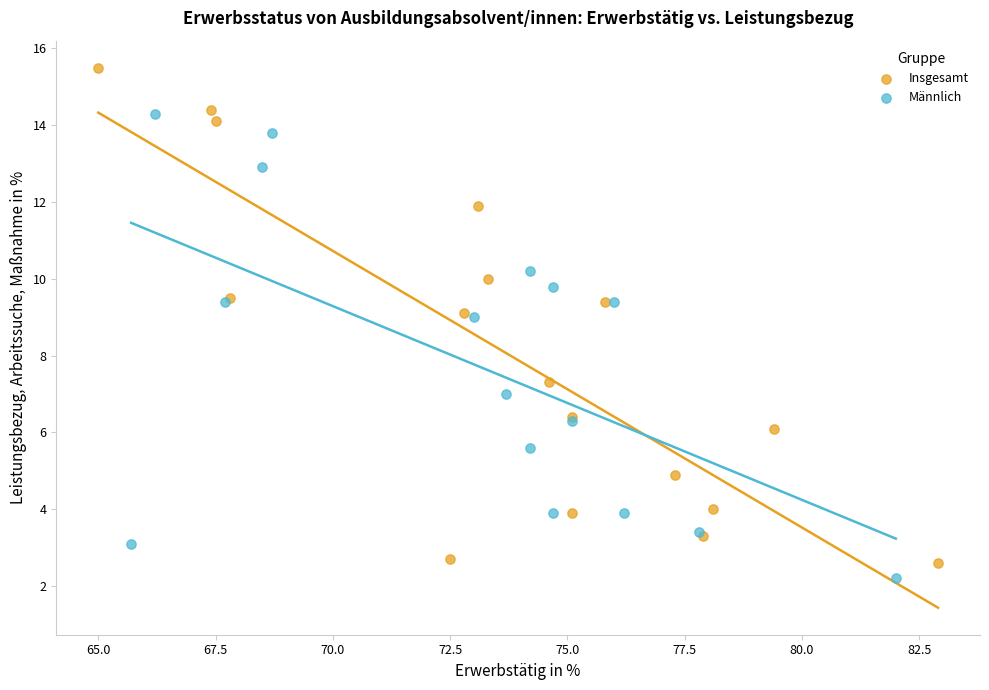

Which series has the largest Y range (max minus min)?

Insgesamt